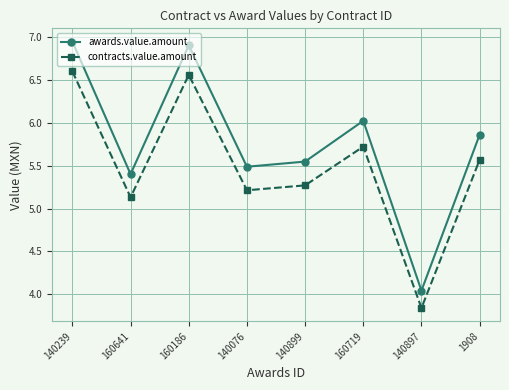

What is the difference between the highest and lowest values at 140076?

0.3